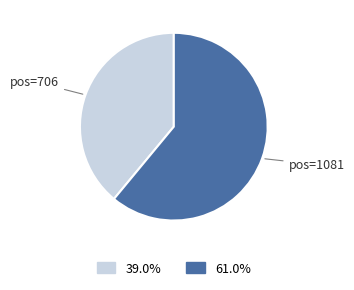

What is the majority slice?

pos=1081